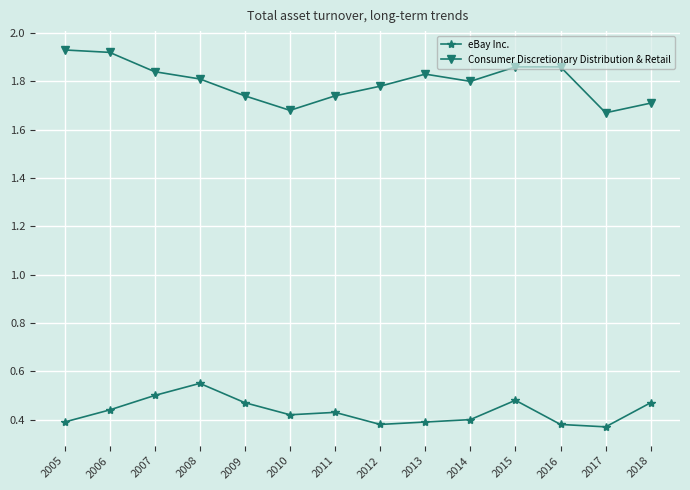

What is the difference between the maximum and minimum values in the eBay Inc. series?

0.2